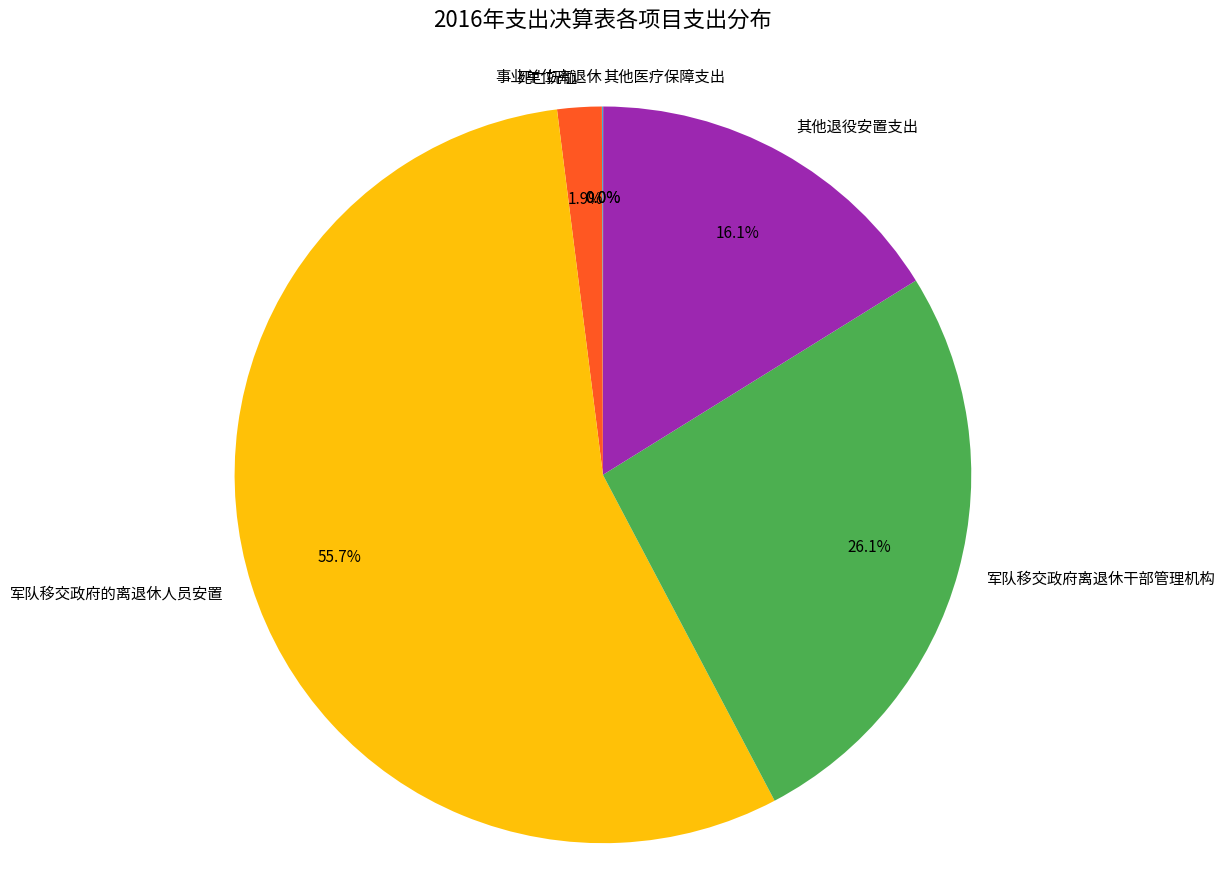

Which slice is the largest?

军队移交政府的离退休人员安置